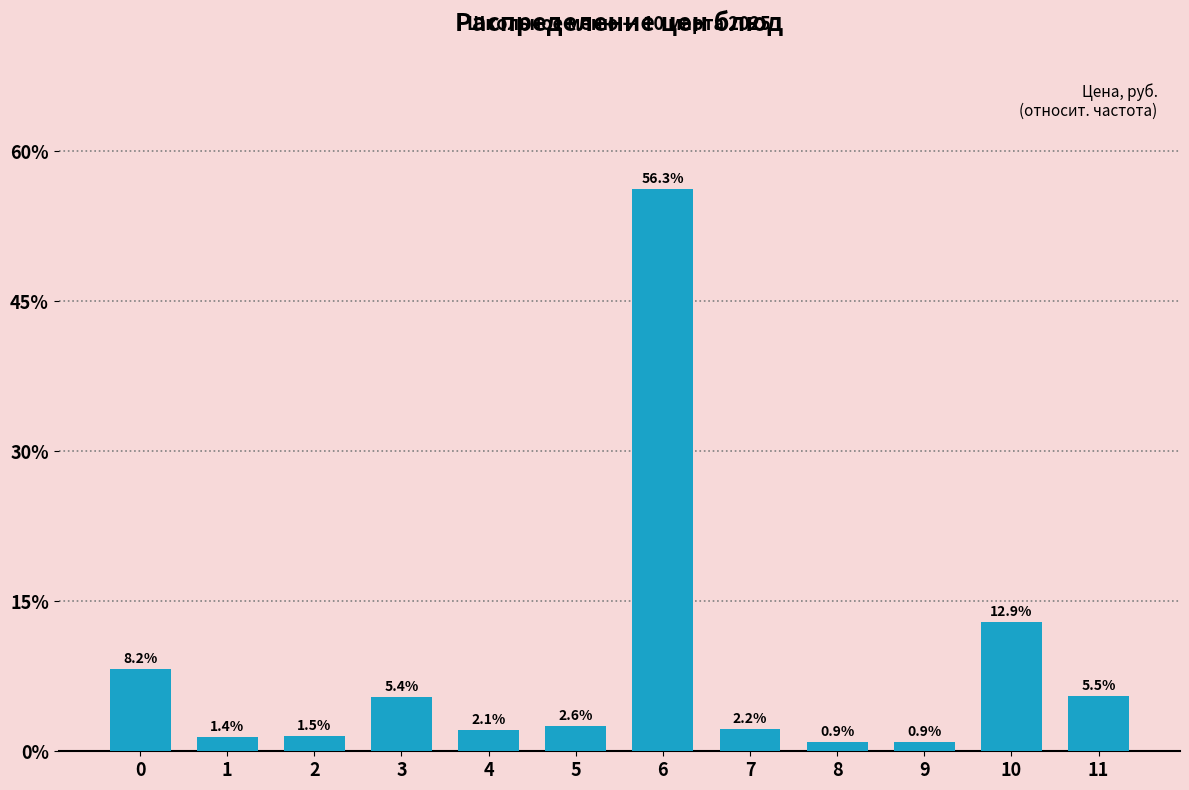

Reading right to left, what are all the values shown in this chart?

11=5.5	10=12.9	9=0.9	8=0.9	7=2.2	6=56.3	5=2.6	4=2.1	3=5.4	2=1.5	1=1.4	0=8.2